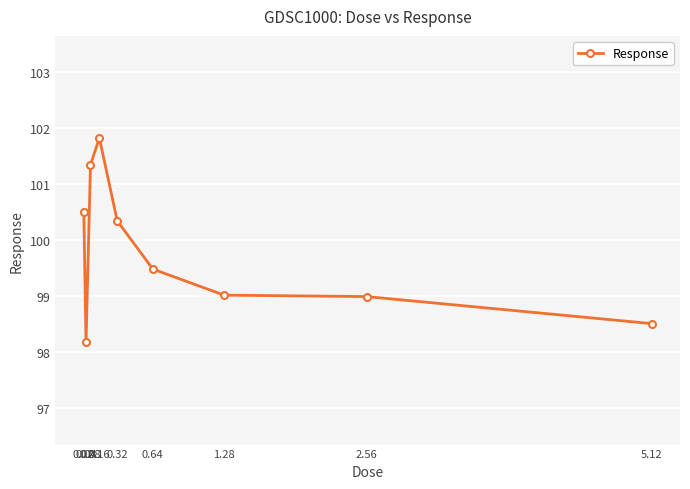

What position from the left is 2.56?

8